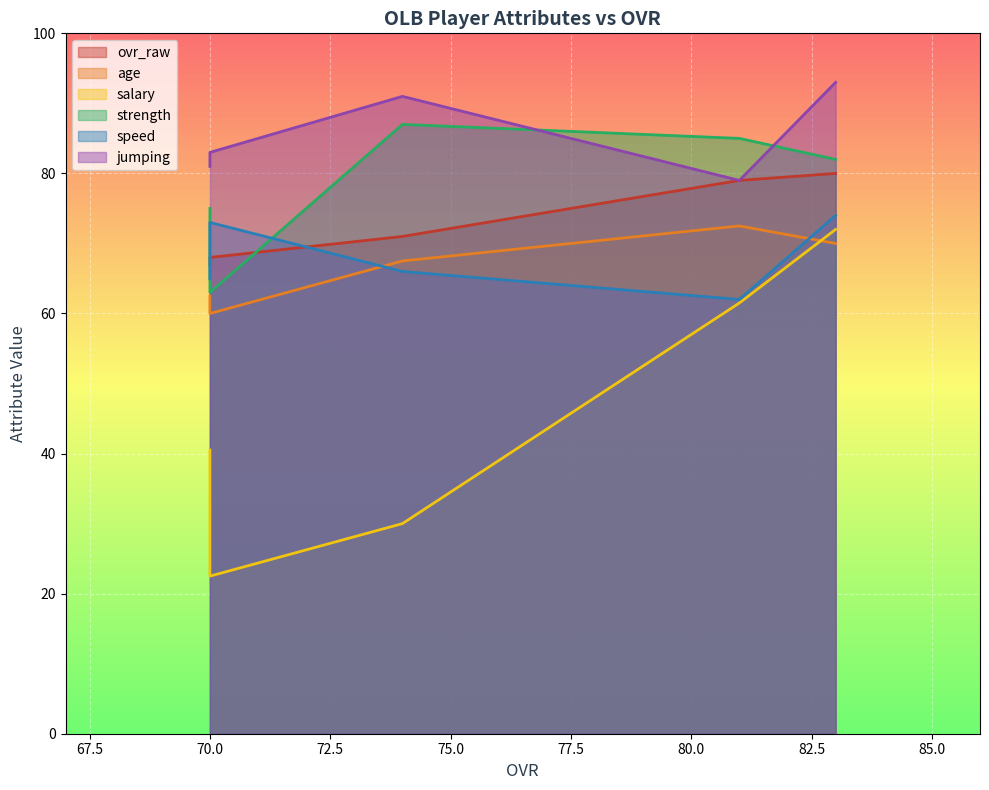

What is the average value of the jumping series?

85.4